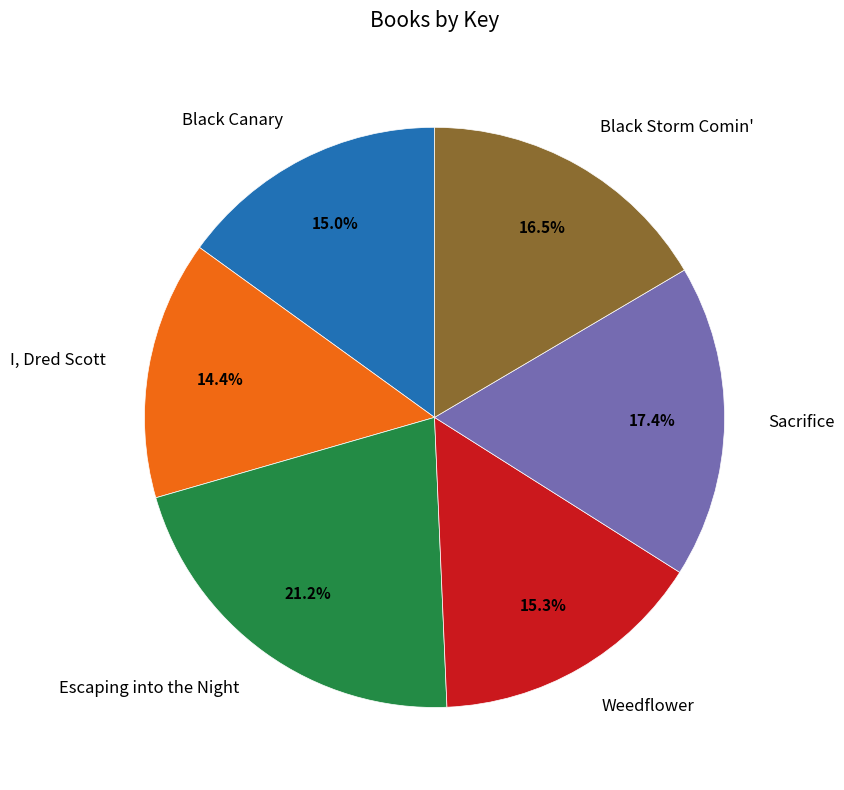

Does Sacrifice account for over 50% of the chart?

No